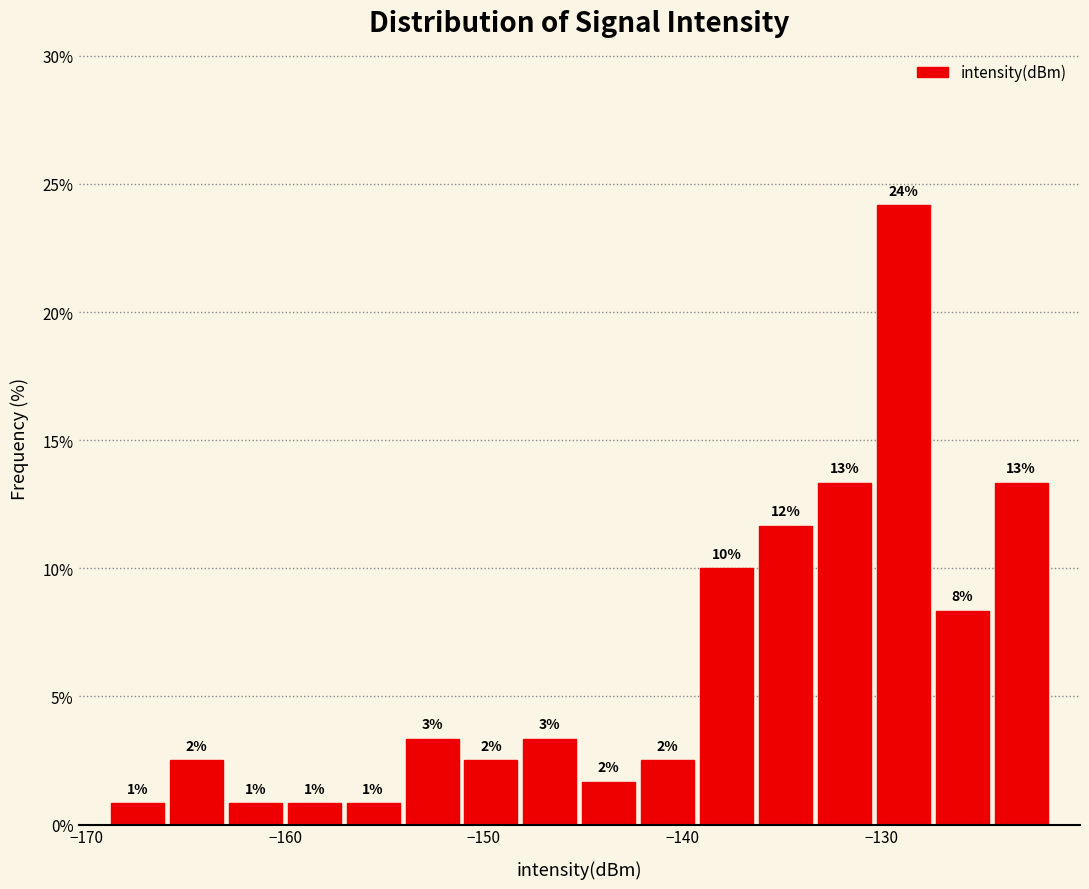

Around what value on the x-axis is the tallest bar? Give the approximate position of its centre, as read against the axis.

-129